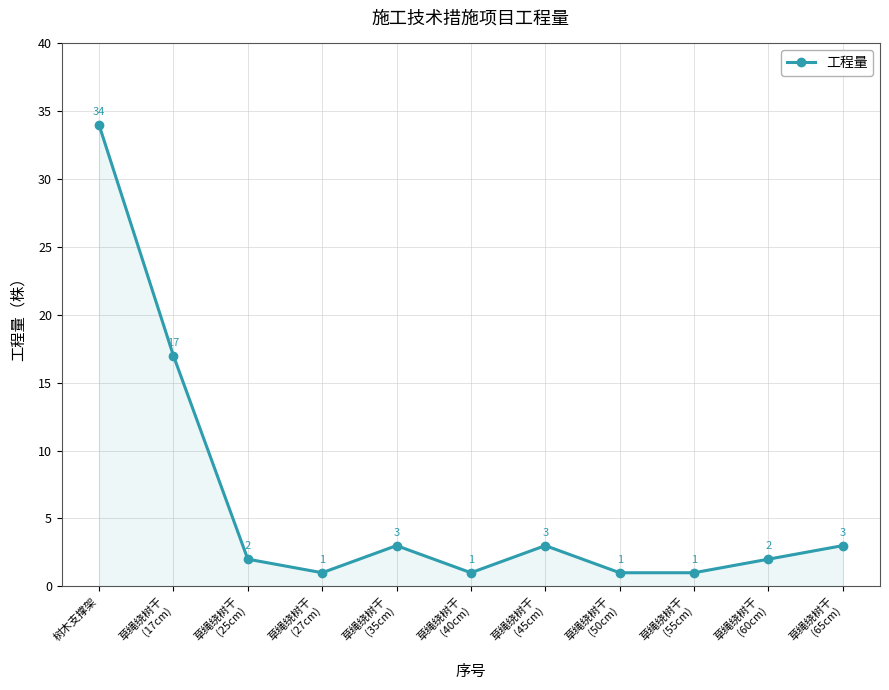

What is the label of the 9th point from the left?

草绳绕树干
(55cm)